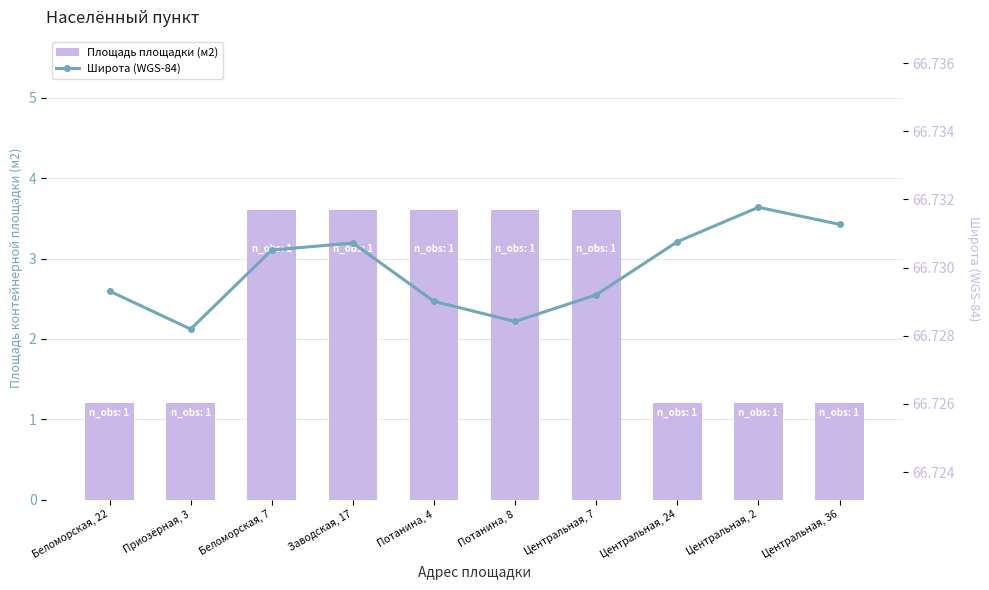

Between Беломорская, 7 and Беломорская, 22, which is larger?

Беломорская, 7